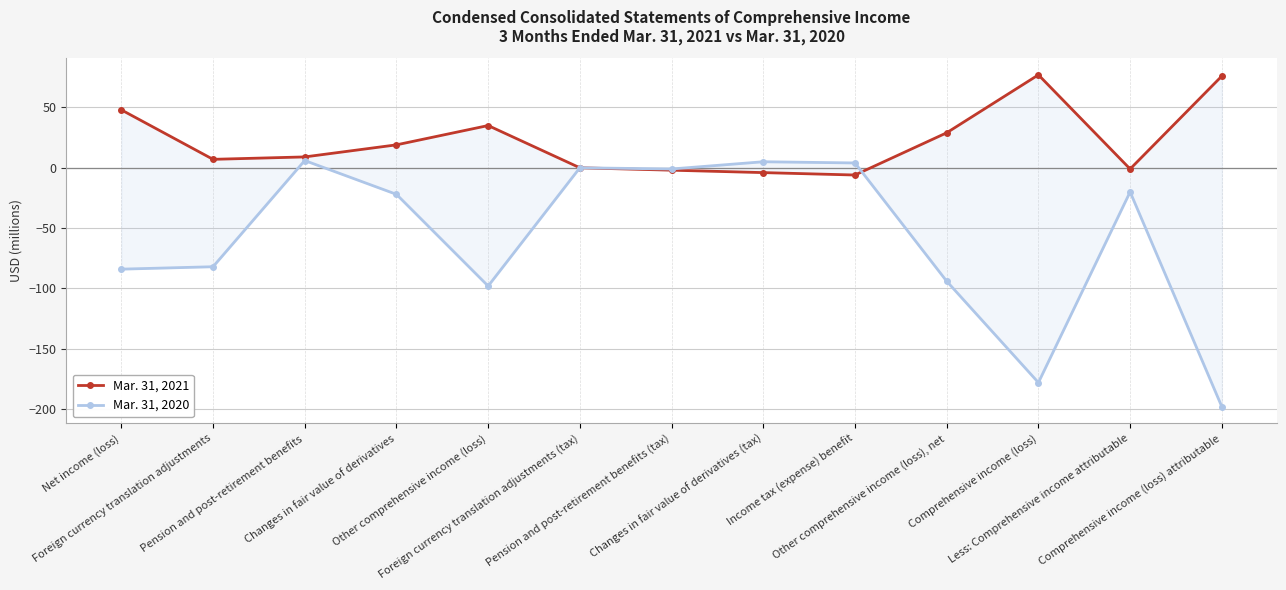

What are all the series names shown in the legend?

Mar. 31, 2021, Mar. 31, 2020